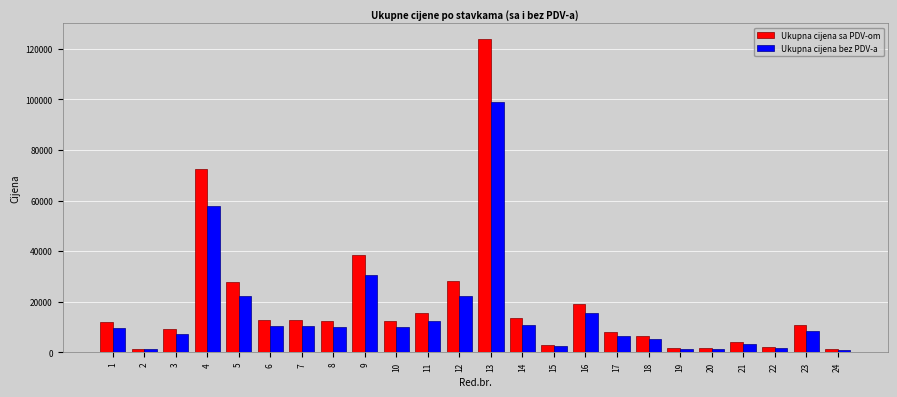

What is the spread (max minus min) of values at 11?

3120.0